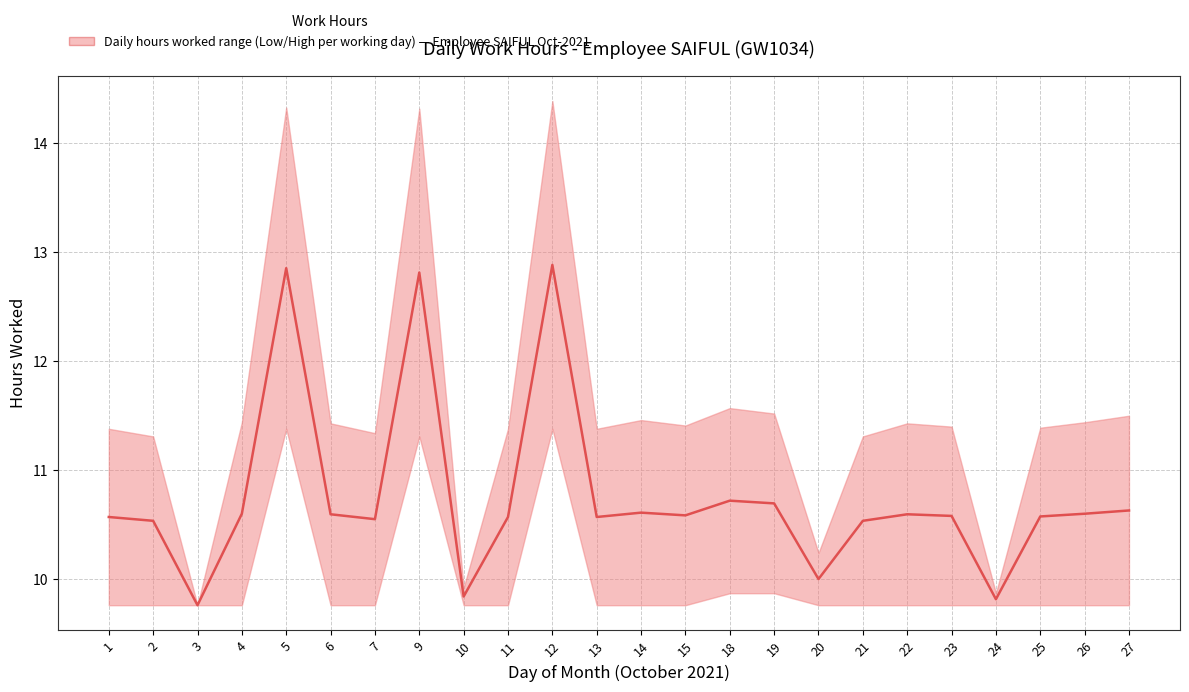

Is this an area chart (filled region under the line)?

No